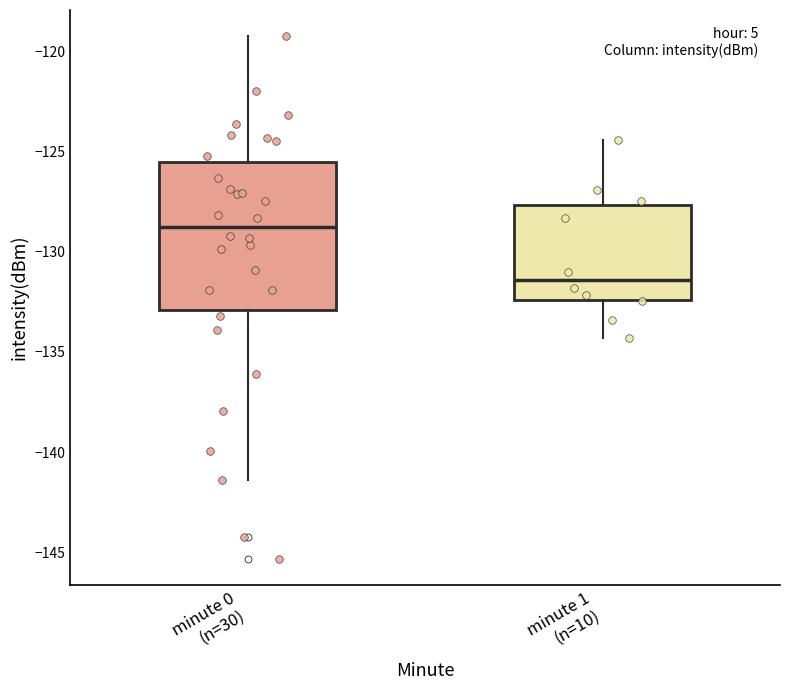

Which box's median line is the highest?

minute 0 (n=30)